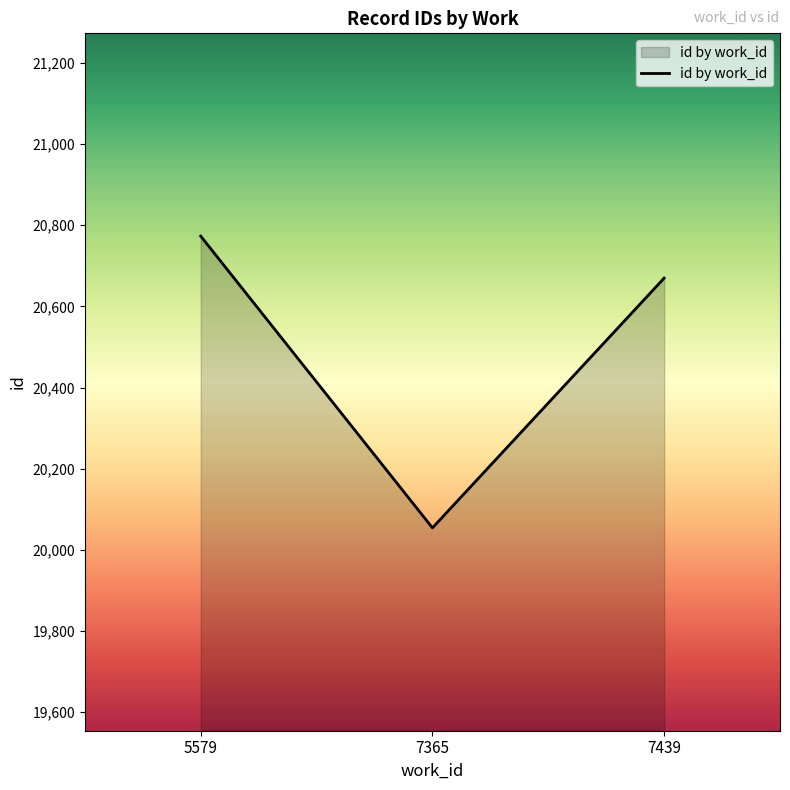

Which label corresponds to the largest value in the chart?

5579